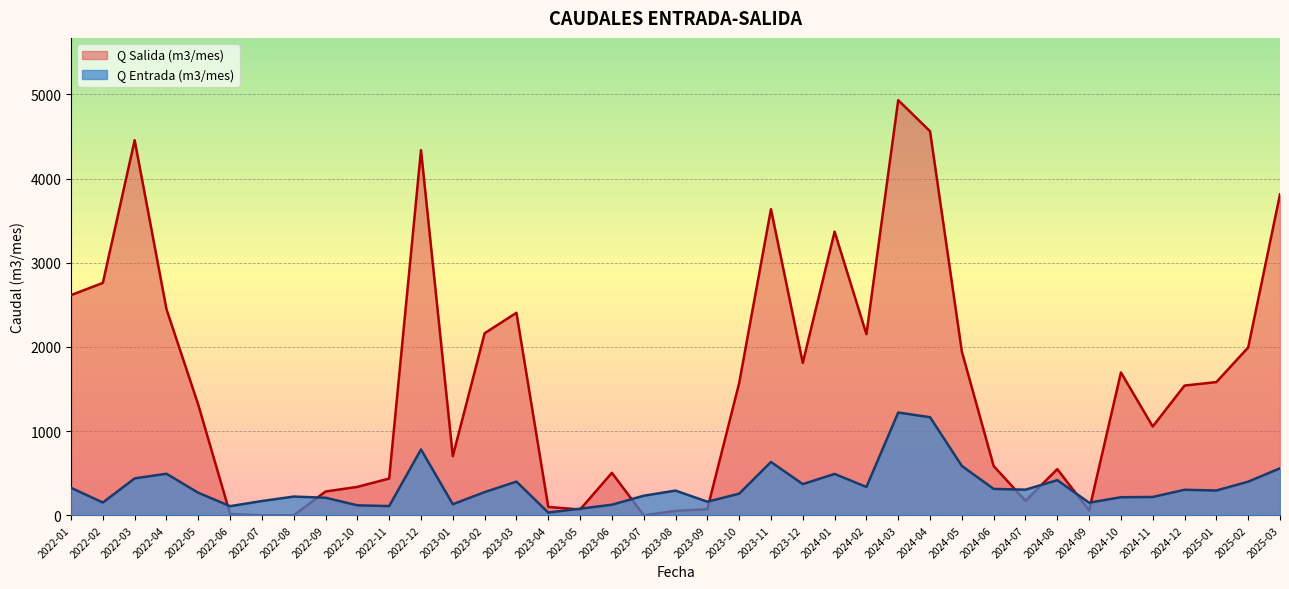

What is the maximum value shown in the chart?

4931.7